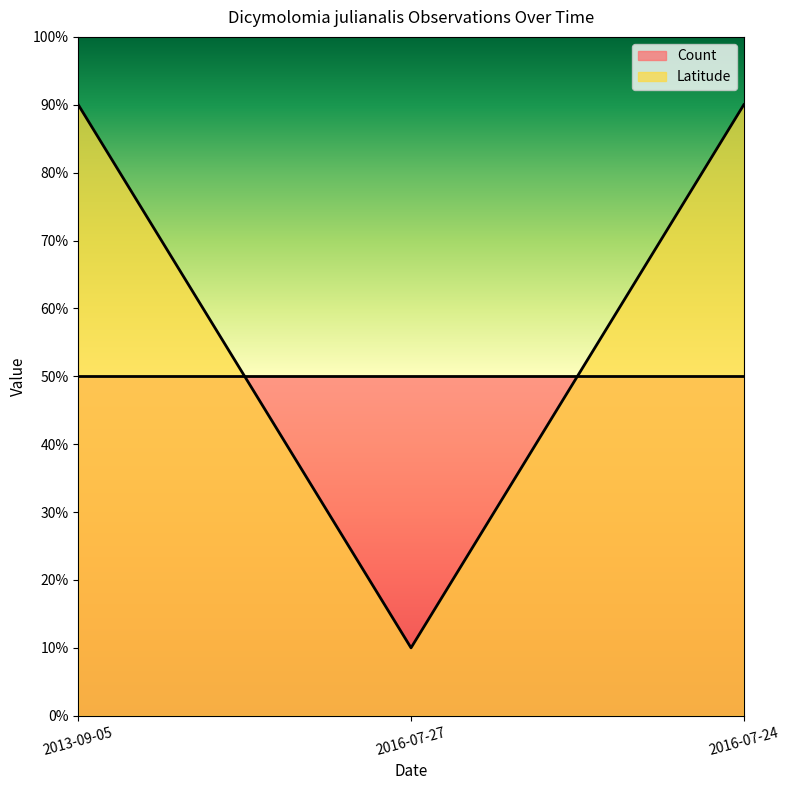

Does the chart display data point markers on the line(s)?

No